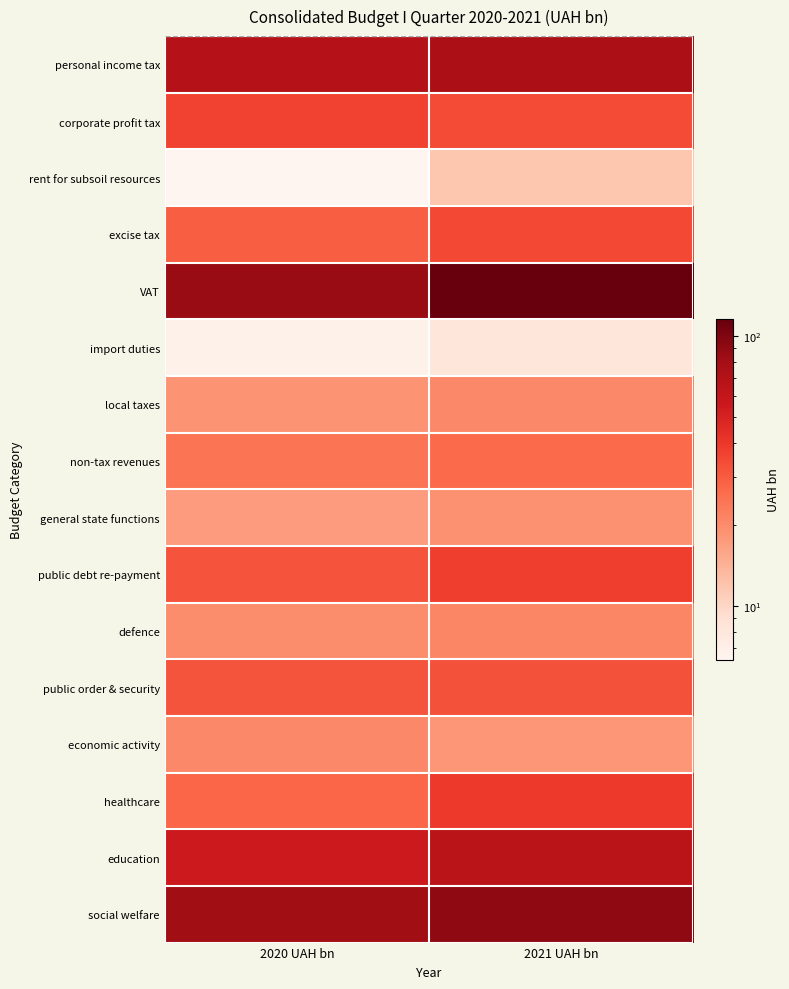

Reading left to right, extract all data points from this chart.

personal income tax: 2020 UAH bn=68.8	2021 UAH bn=74.6
corporate profit tax: 2020 UAH bn=36.4	2021 UAH bn=34.2
rent for subsoil resources: 2020 UAH bn=6.3	2021 UAH bn=11.7
excise tax: 2020 UAH bn=29.3	2021 UAH bn=34.8
VAT: 2020 UAH bn=86.0	2021 UAH bn=115.9
import duties: 2020 UAH bn=6.8	2021 UAH bn=8.1
local taxes: 2020 UAH bn=18.4	2021 UAH bn=20.5
non-tax revenues: 2020 UAH bn=24.4	2021 UAH bn=26.6
general state functions: 2020 UAH bn=17.3	2021 UAH bn=18.8
public debt re-payment: 2020 UAH bn=32.3	2021 UAH bn=37.7
defence: 2020 UAH bn=19.7	2021 UAH bn=20.9
public order & security: 2020 UAH bn=31.8	2021 UAH bn=32.5
economic activity: 2020 UAH bn=20.4	2021 UAH bn=18.1
healthcare: 2020 UAH bn=27.9	2021 UAH bn=39.7
education: 2020 UAH bn=54.9	2021 UAH bn=65.5
social welfare: 2020 UAH bn=81.9	2021 UAH bn=90.5